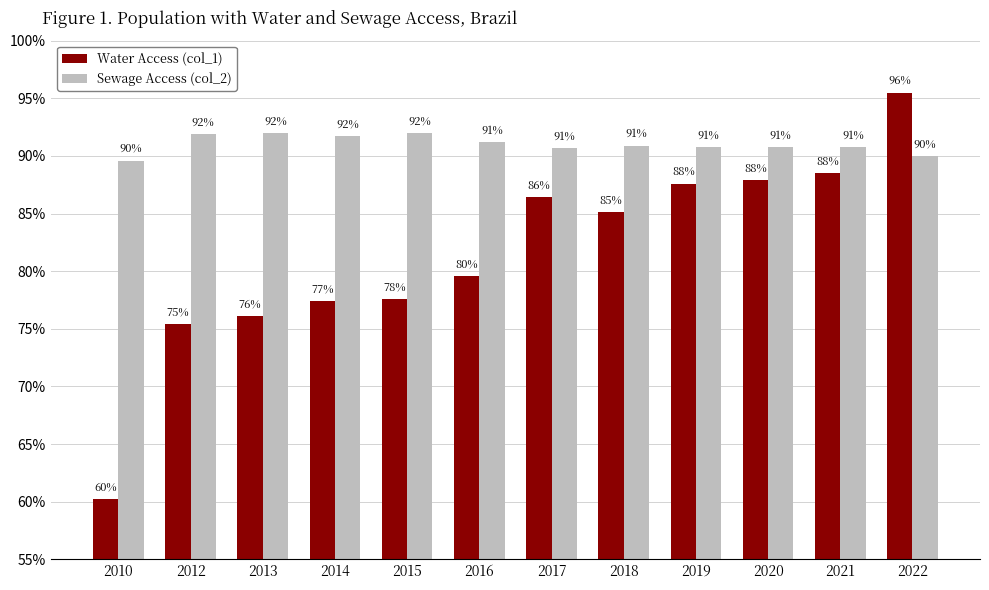

Are the bars horizontal?

No